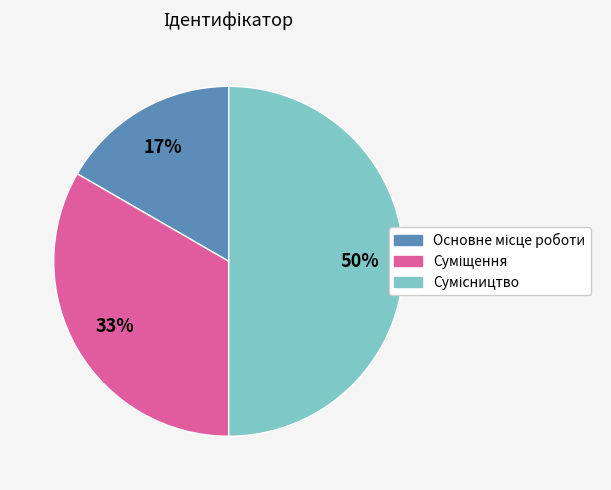

To the nearest percent, what is the difference between the largest and smallest slice percentages?

33%